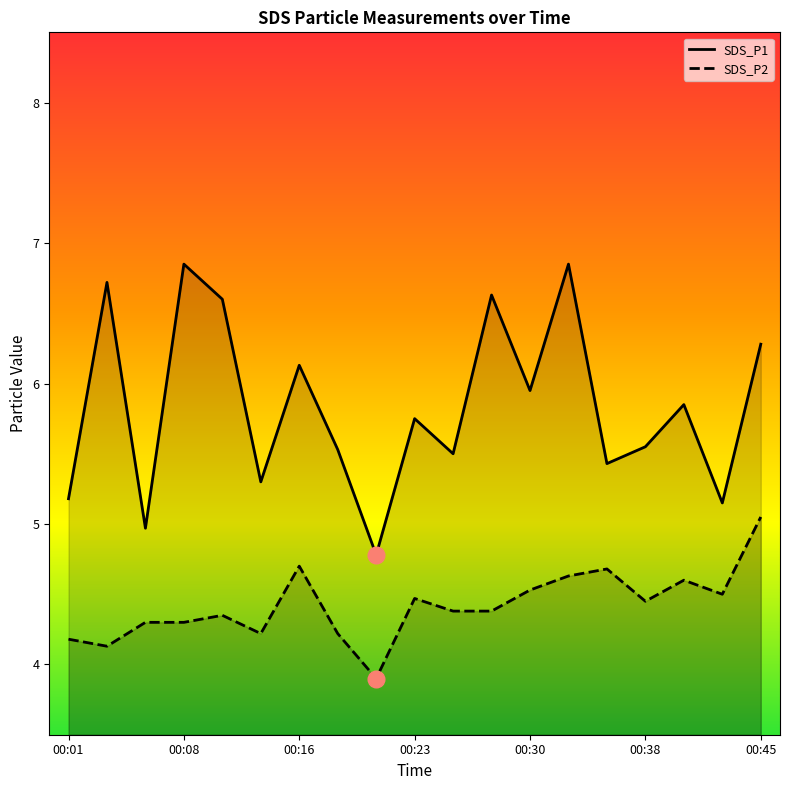

Reading right to left, extract all data points from this chart.

SDS_P1: 00:45=6.3	00:42=5.2	00:40=5.8	00:38=5.5	00:35=5.4	00:33=6.8	00:30=6.0	00:28=6.6	00:25=5.5	00:23=5.8	00:20=4.8	00:18=5.5	00:16=6.1	00:13=5.3	00:11=6.6	00:08=6.8	00:06=5.0	00:03=6.7	00:01=5.2
SDS_P2: 00:45=5.0	00:42=4.5	00:40=4.6	00:38=4.5	00:35=4.7	00:33=4.6	00:30=4.5	00:28=4.4	00:25=4.4	00:23=4.5	00:20=3.9	00:18=4.2	00:16=4.7	00:13=4.2	00:11=4.3	00:08=4.3	00:06=4.3	00:03=4.1	00:01=4.2